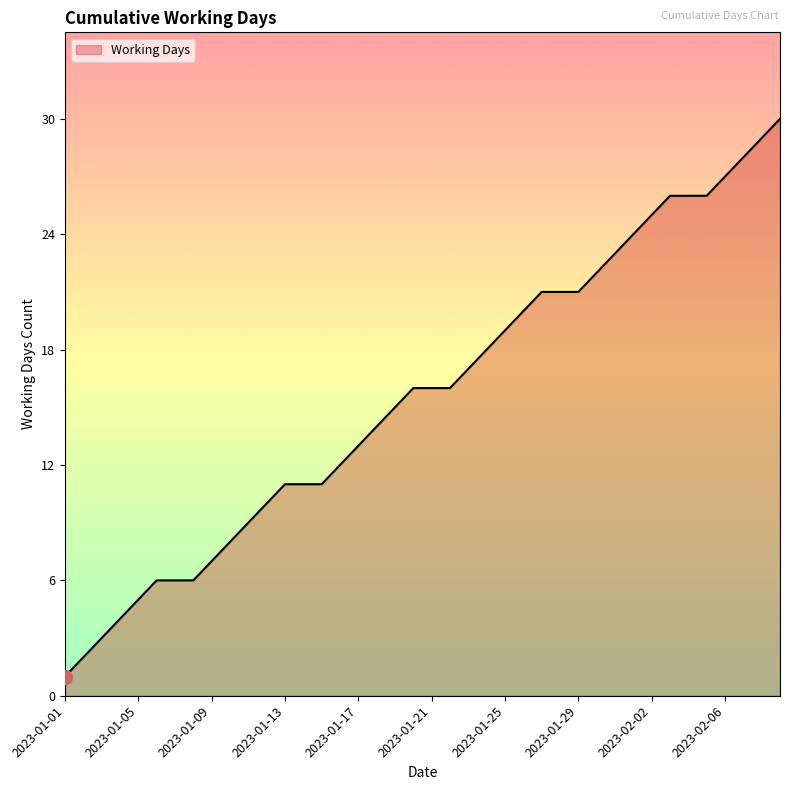

What is the maximum value shown in the chart?

30